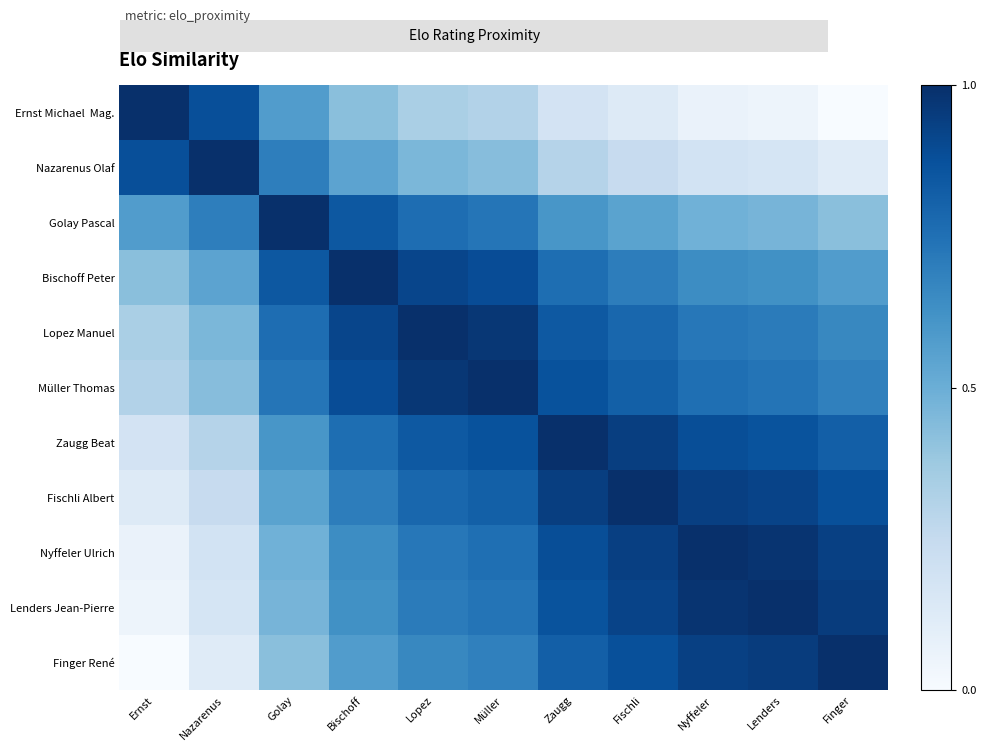

What is the greatest value displayed?

1.0